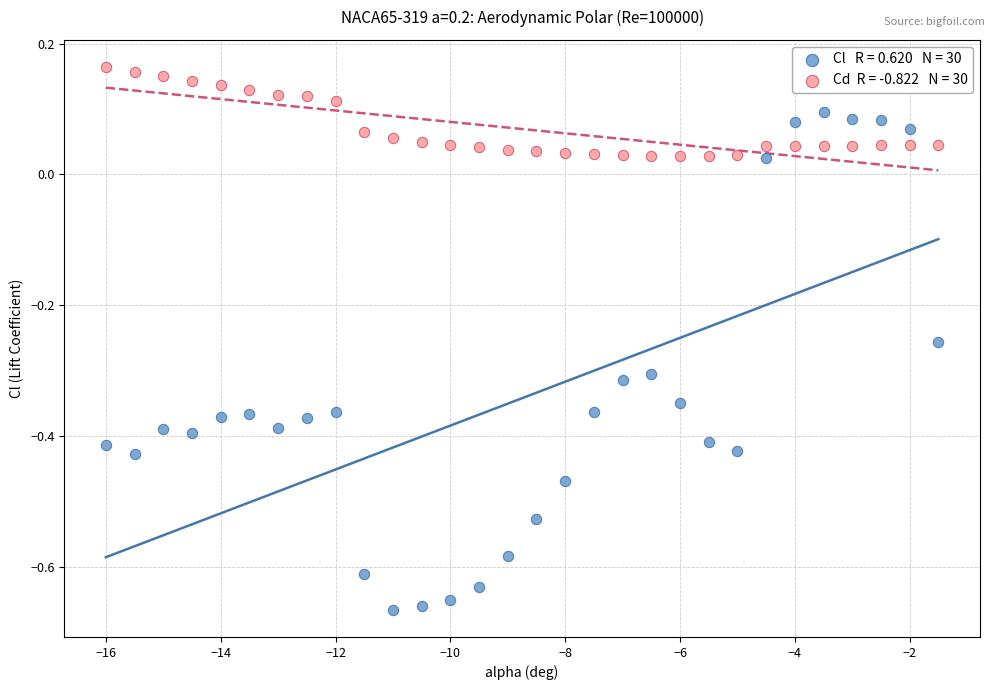

Across all data points, what is the range of Y values (max minus min)?

0.8